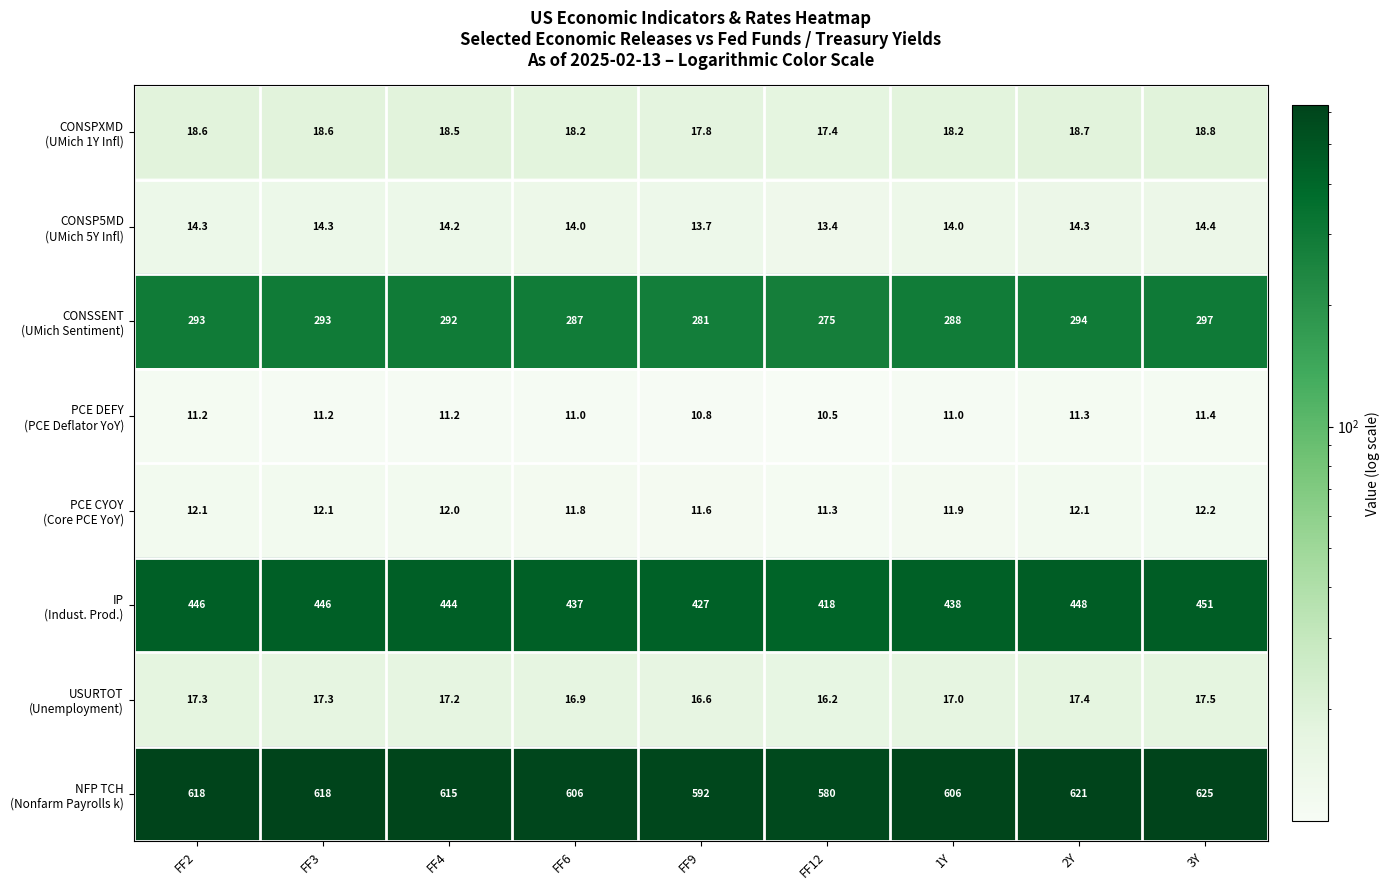

What is the minimum value shown in the chart?

10.5